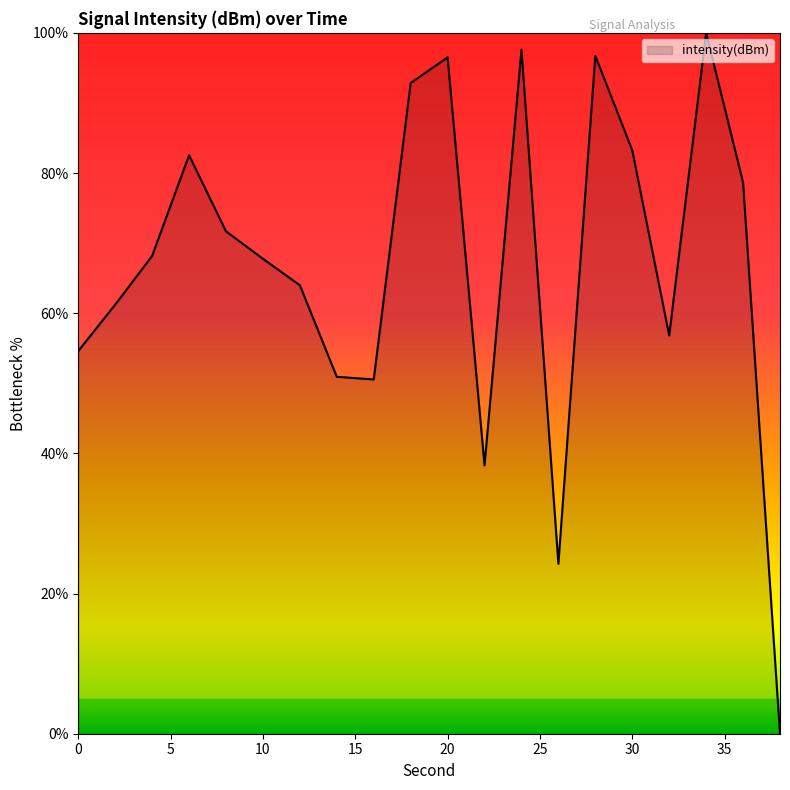

What is the difference between the maximum and minimum values?

100.0